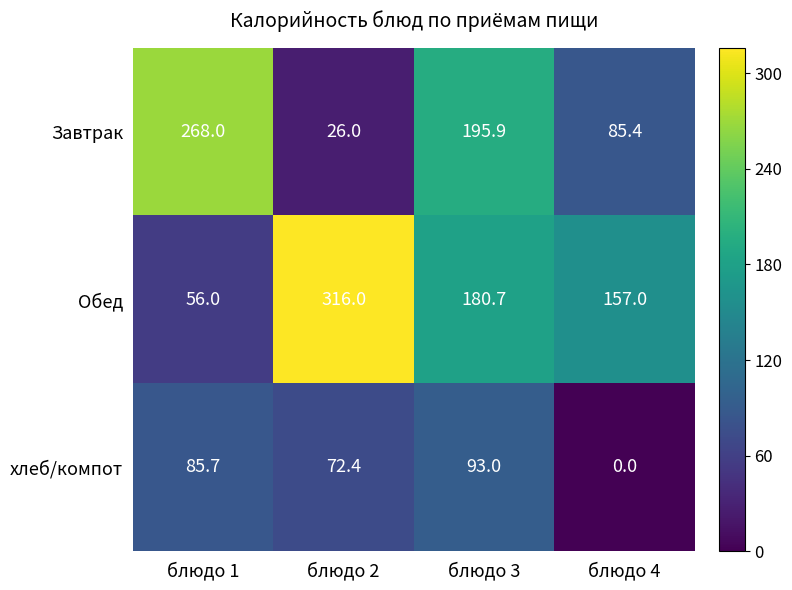

Reading left to right, what are all the values shown in this chart?

Завтрак: 268.0	26.0	195.9	85.4
Обед: 56.0	316.0	180.7	157.0
хлеб/компот: 85.7	72.4	93.0	0.0